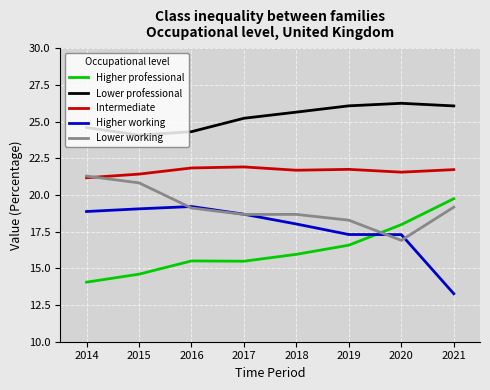

True or false: Lower professional and Higher professional intersect in this chart.

False